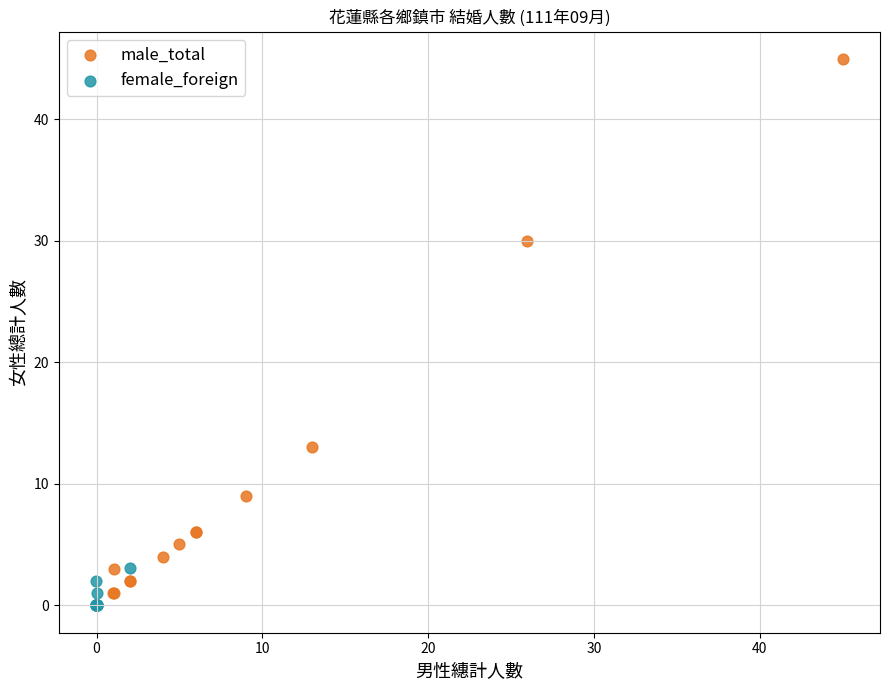

Which series has the widest spread of Y values?

male_total